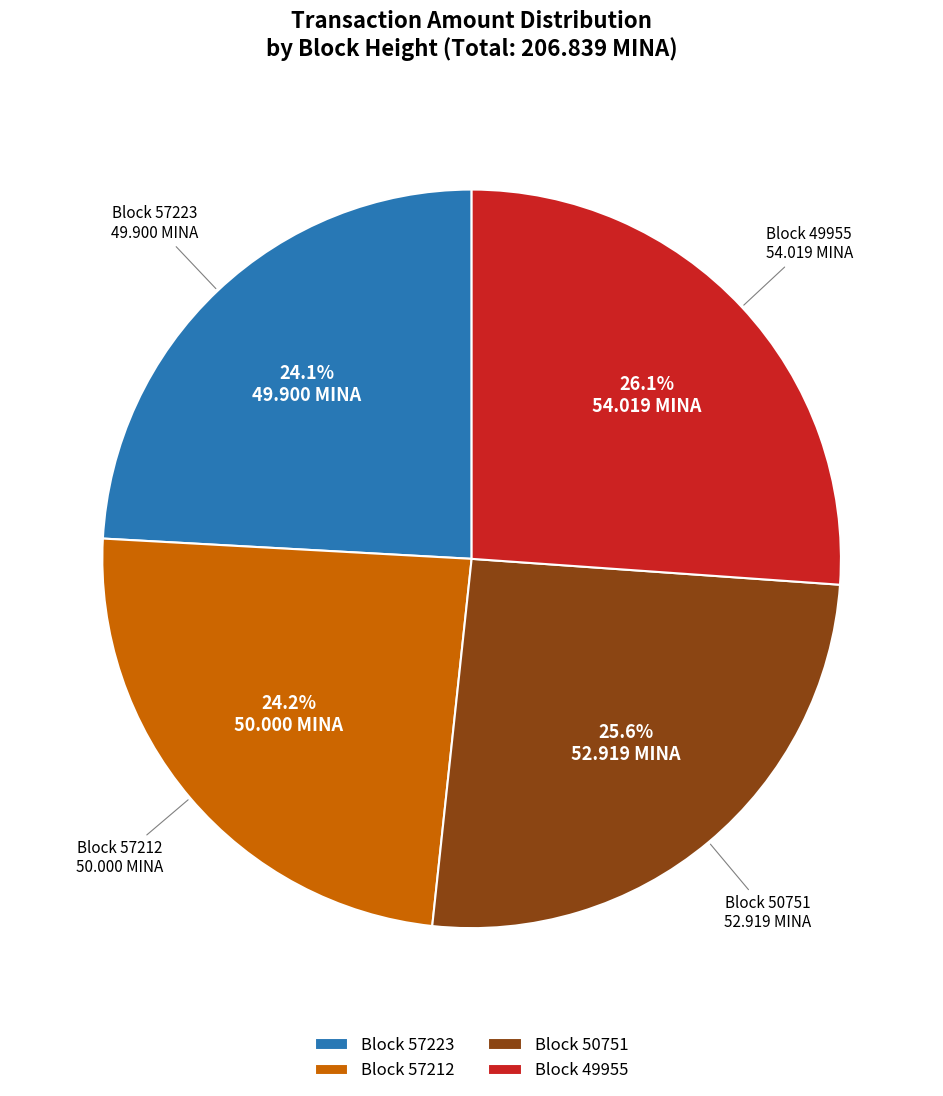

Count the number of slices in the pie.

4